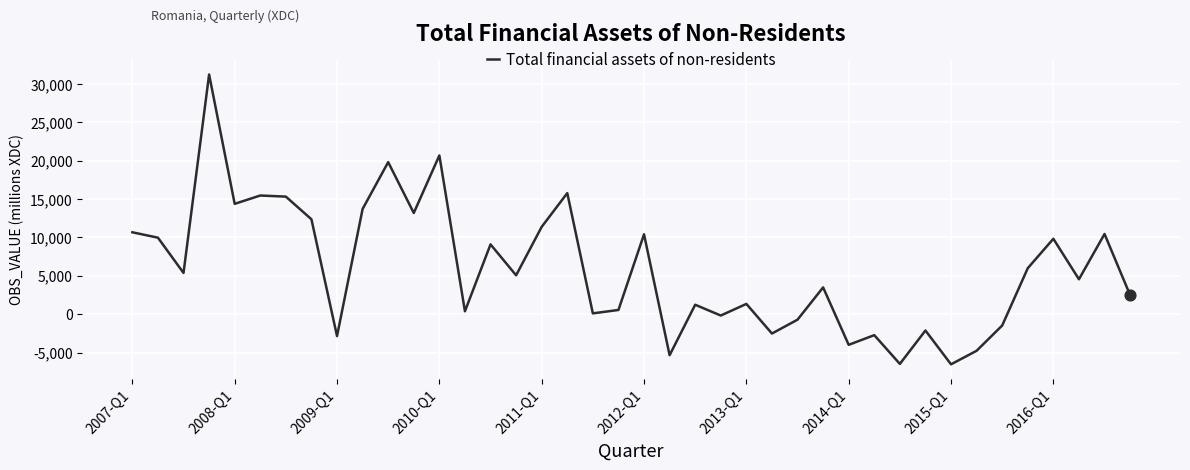

What is the smallest value displayed?

-6533.4